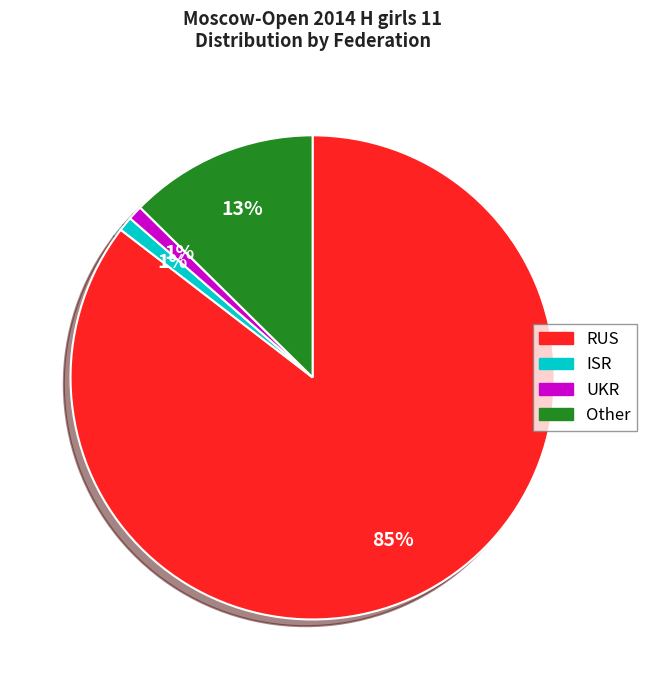

To the nearest percent, what portion does RUS represent?

85%